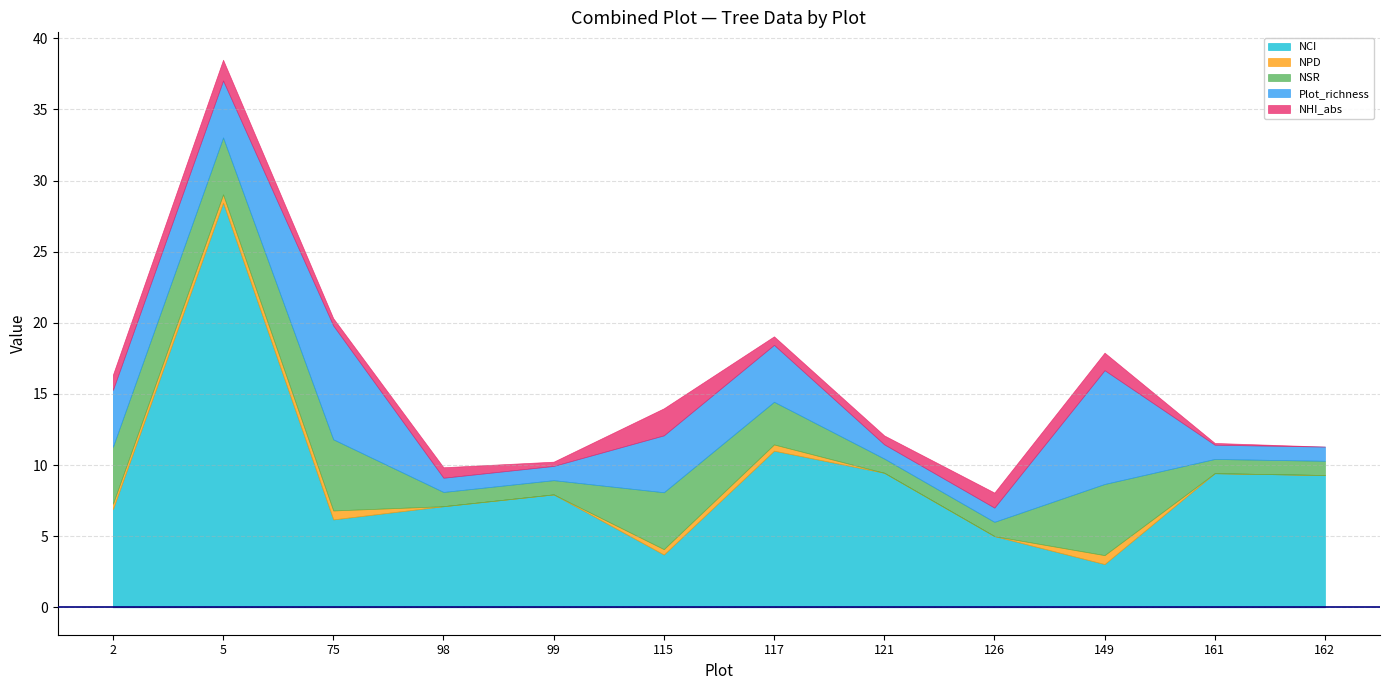

Count the number of data series in this chart.

5